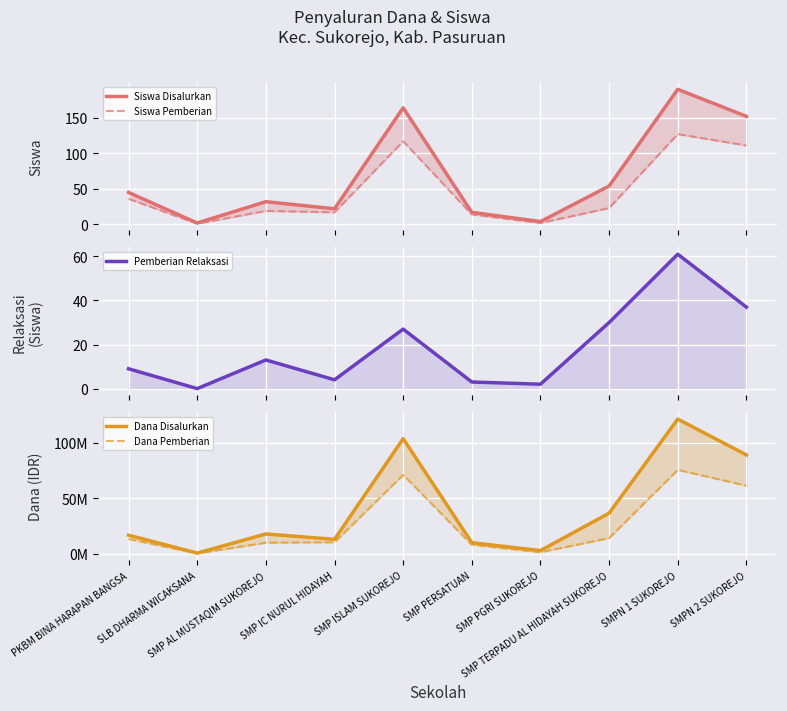

True or false: Pemberian Relaksasi has more than 1 interior local peaks.

True